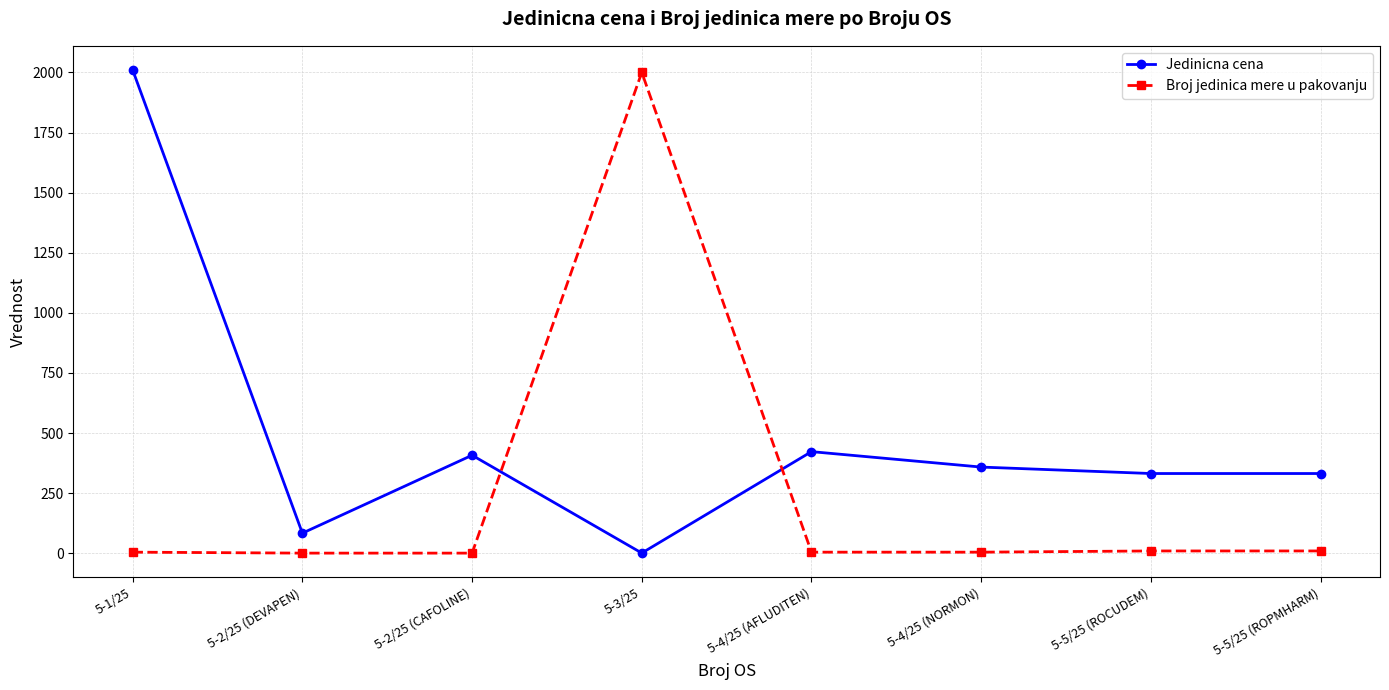

What is the highest value of the Jedinicna cena series?

2010.0